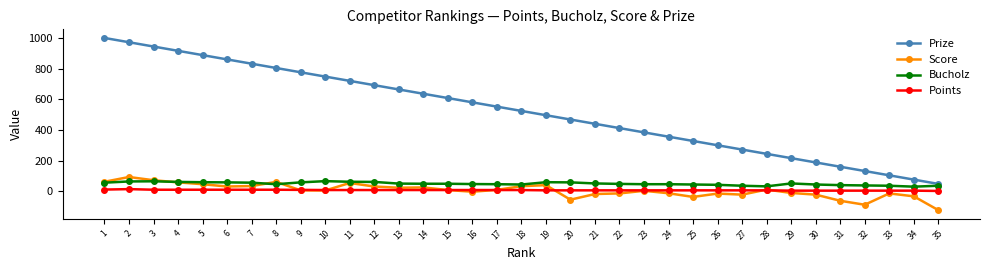

True or false: Points and Prize cross at least once.

False